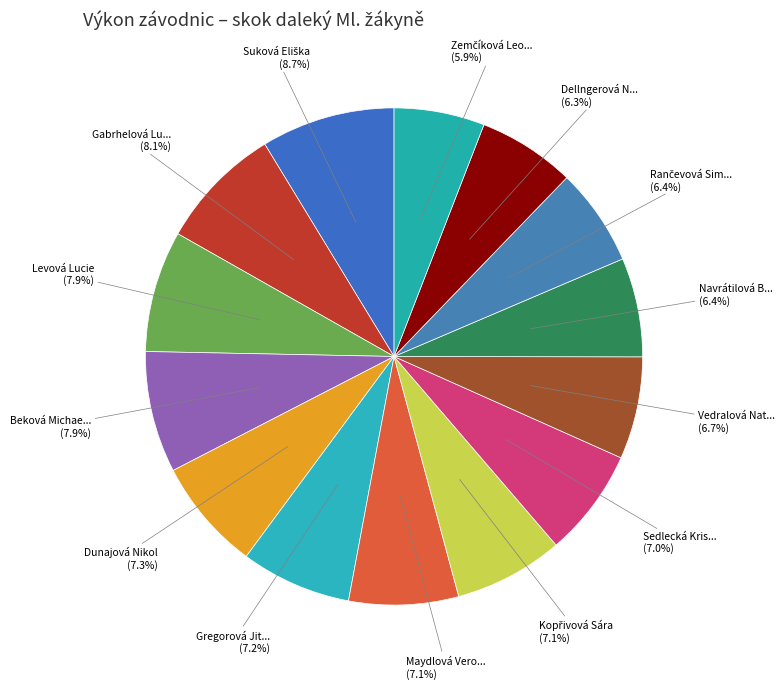

Count the number of slices in the pie.

14